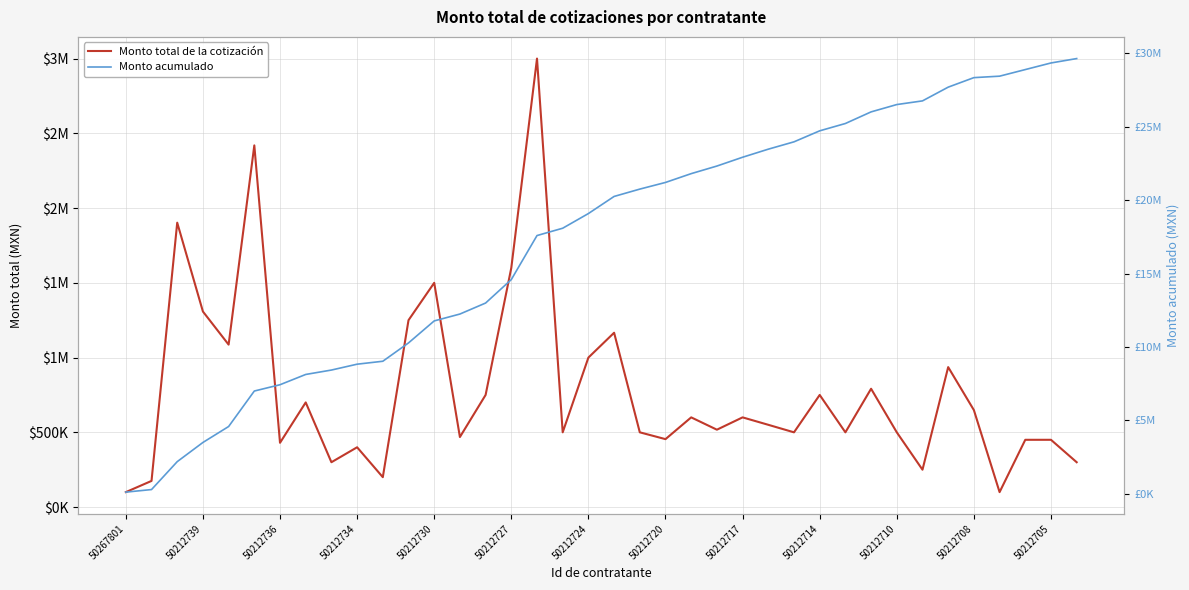

List the series in order of their overall mean, lowest first.

Monto total de la cotización, Monto acumulado